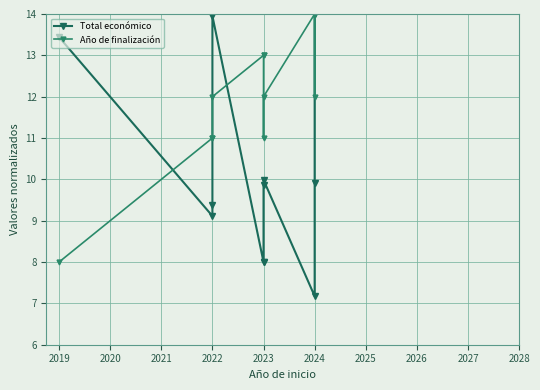

Which series ends up on top after the final intersection of Año de finalización and Total económico?

Año de finalización